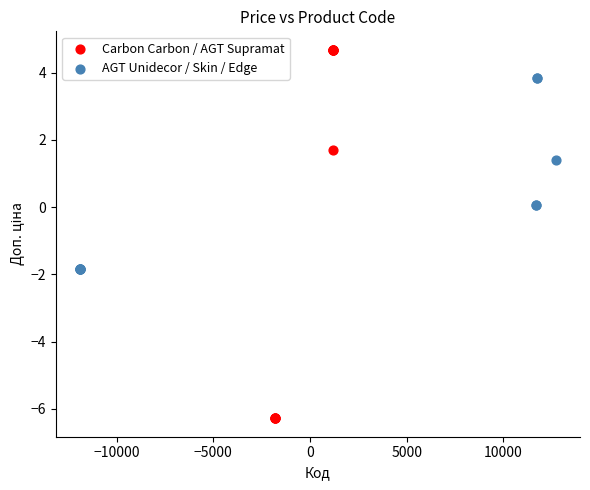

Which series contains the lowest Y value?

Carbon Carbon / AGT Supramat